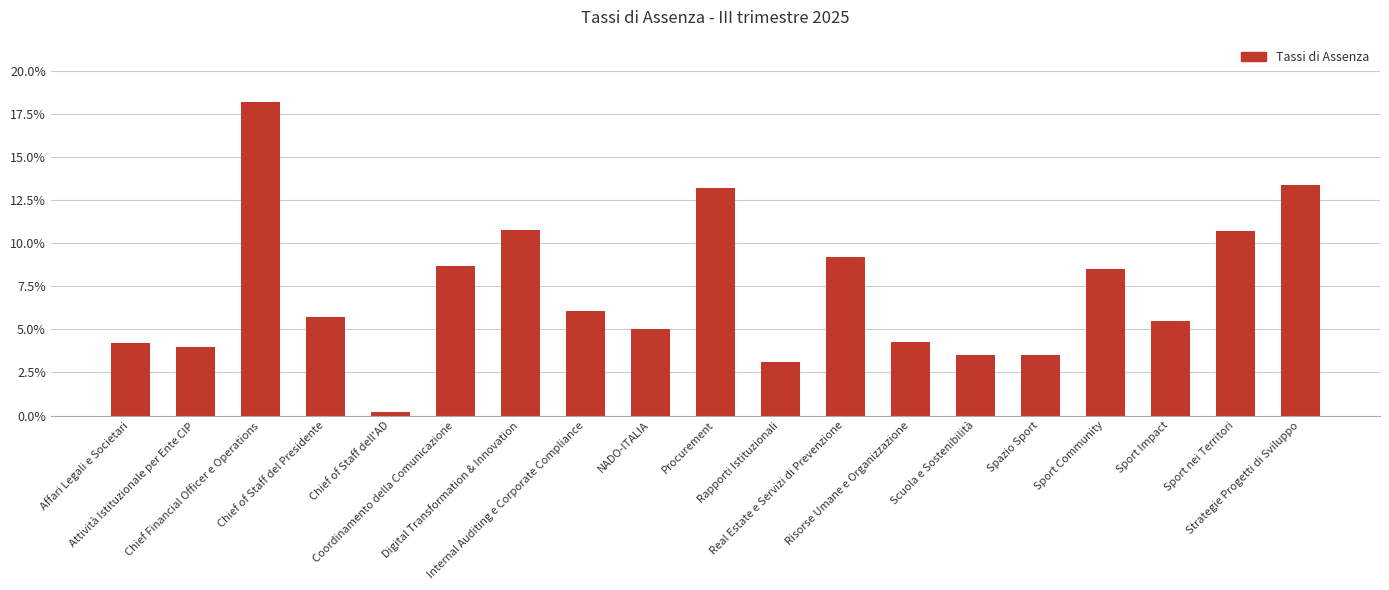

Reading left to right, extract all data points from this chart.

0.0	0.0	0.2	0.1	0.0	0.1	0.1	0.1	0.1	0.1	0.0	0.1	0.0	0.0	0.0	0.1	0.1	0.1	0.1